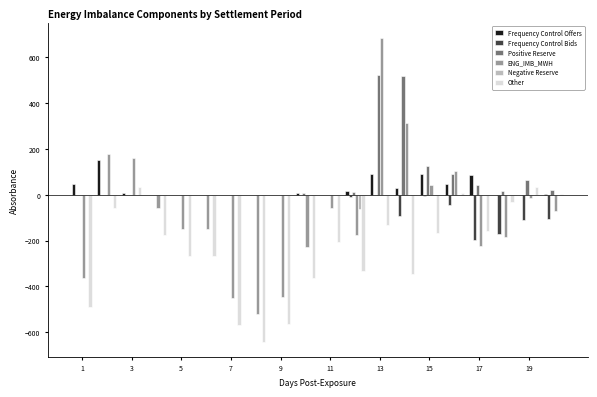

What is the sum of all ENG_IMB_MWH values?

-1611.3